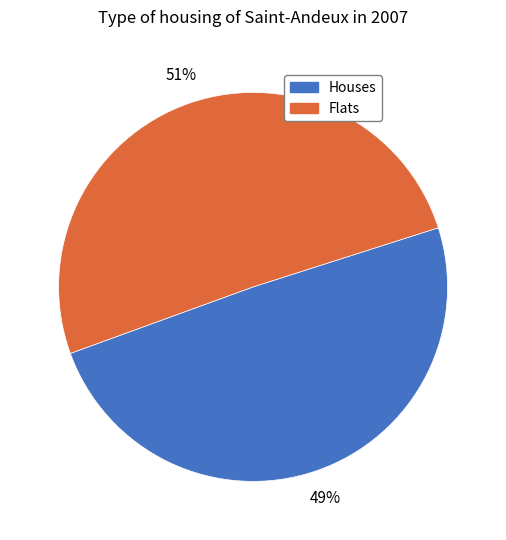

To the nearest percent, what is the average slice percentage?

50%